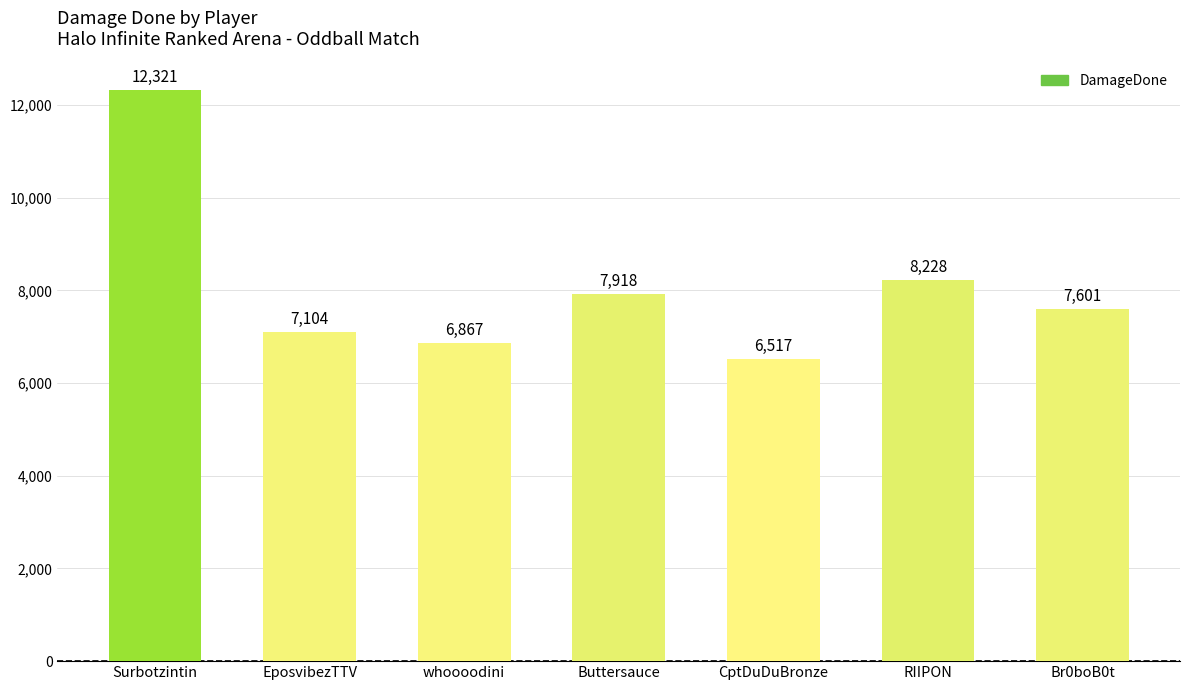

List the labels in order of value, largest first.

Surbotzintin, RIIPON, Buttersauce, Br0boB0t, EposvibezTTV, whoooodini, CptDuDuBronze